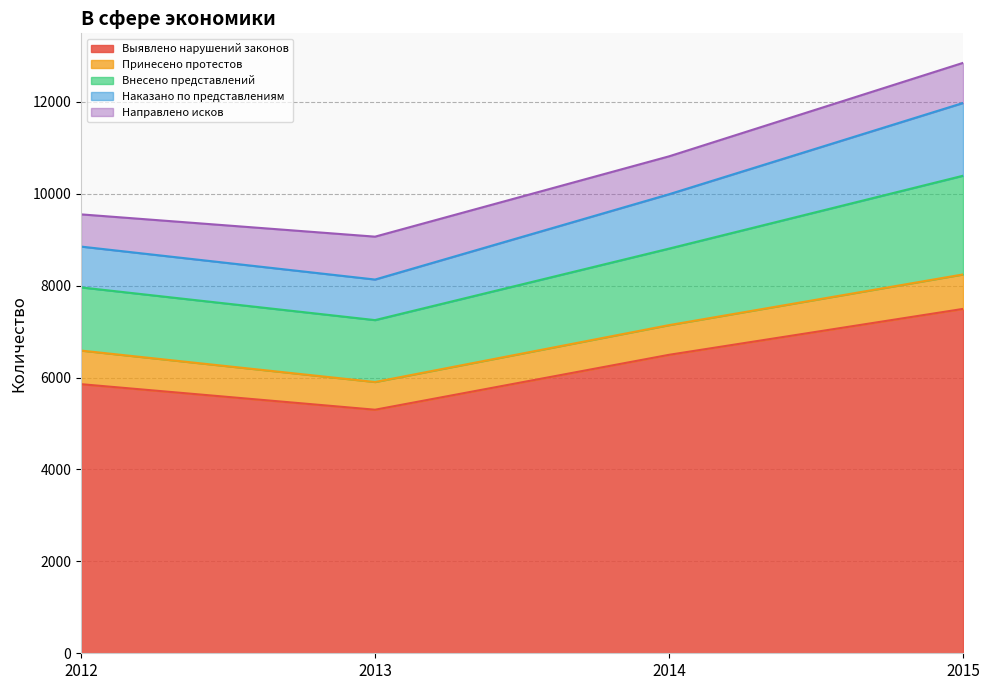

True or false: Внесено представлений has more than 1 interior local peaks.

False